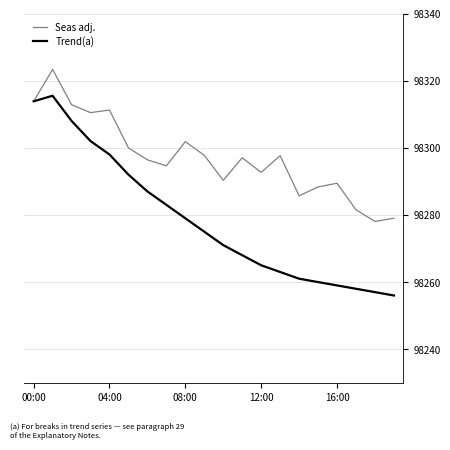

Which series has the largest total across all categories?

Seas adj.